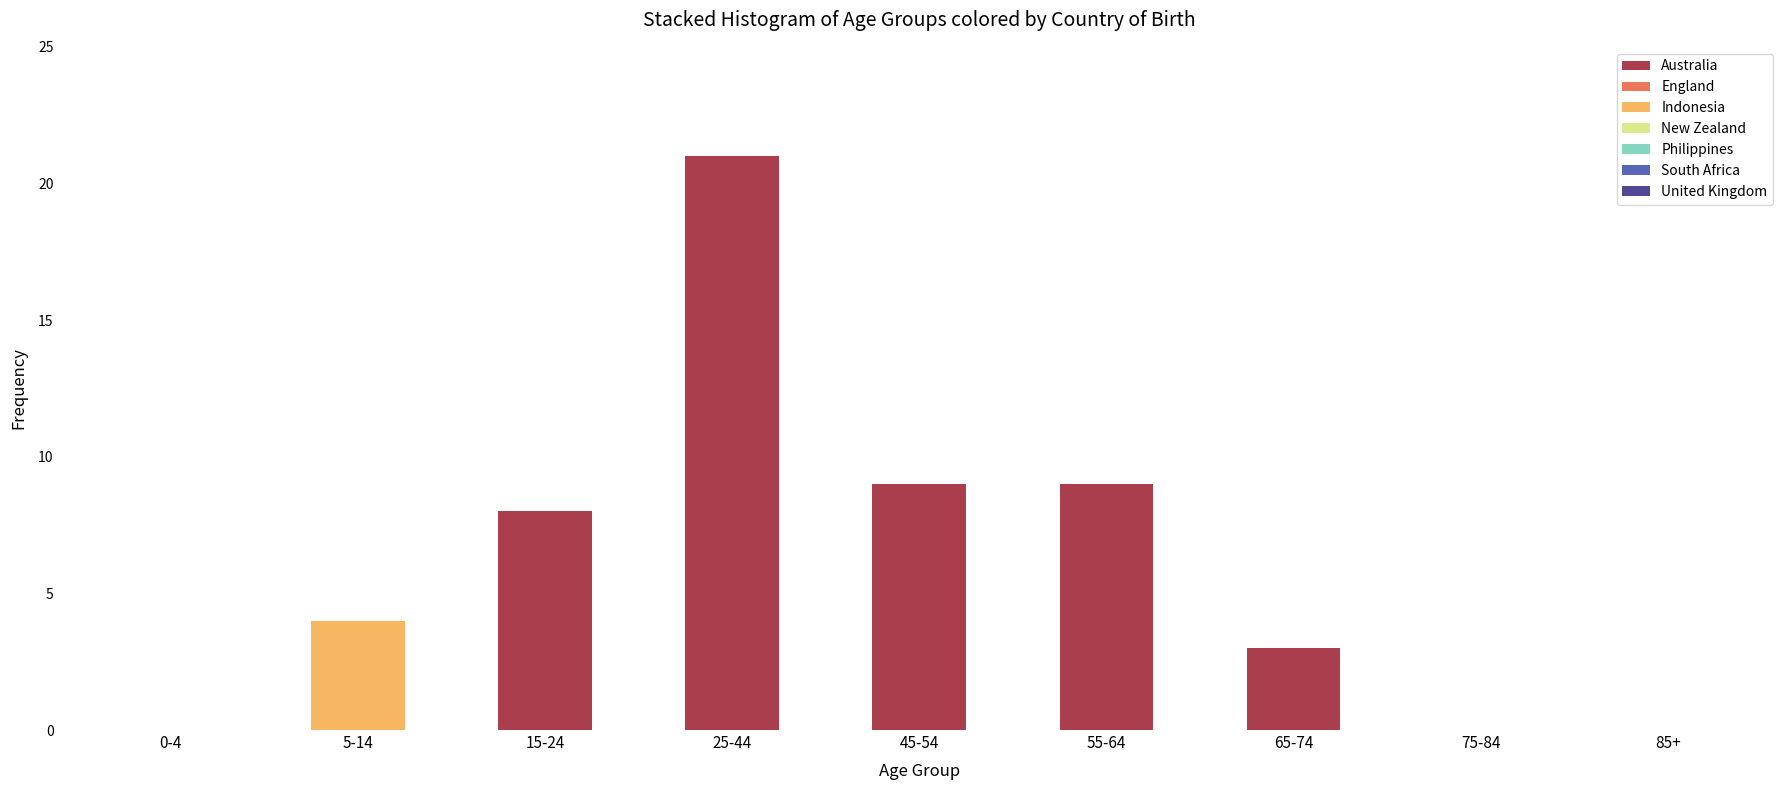

Reading left to right, what are the values for Australia?

0-4=0	5-14=0	15-24=8	25-44=21	45-54=9	55-64=9	65-74=3	75-84=0	85+=0